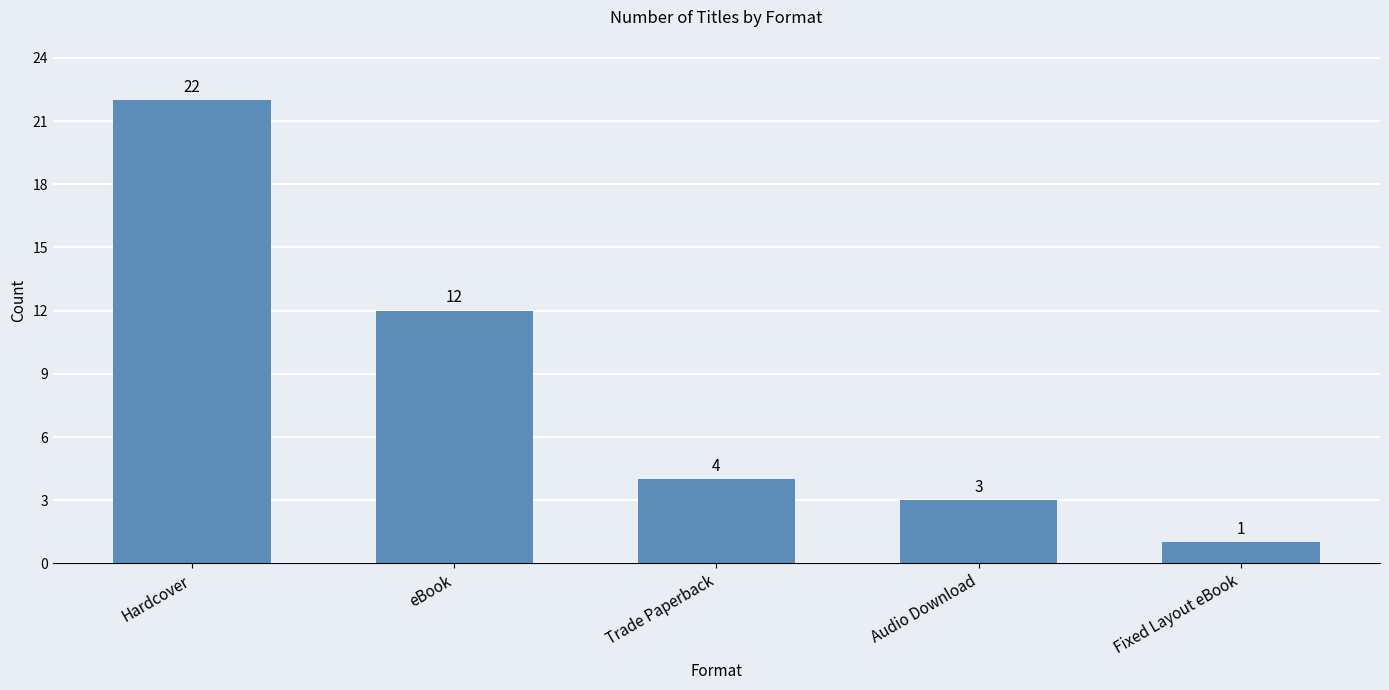

What is the label of the 2nd bar from the left?

eBook